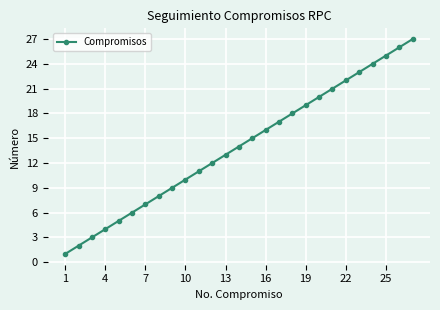

Reading left to right, what are all the values shown in this chart?

1	2	3	4	5	6	7	8	9	10	11	12	13	14	15	16	17	18	19	20	21	22	23	24	25	26	27